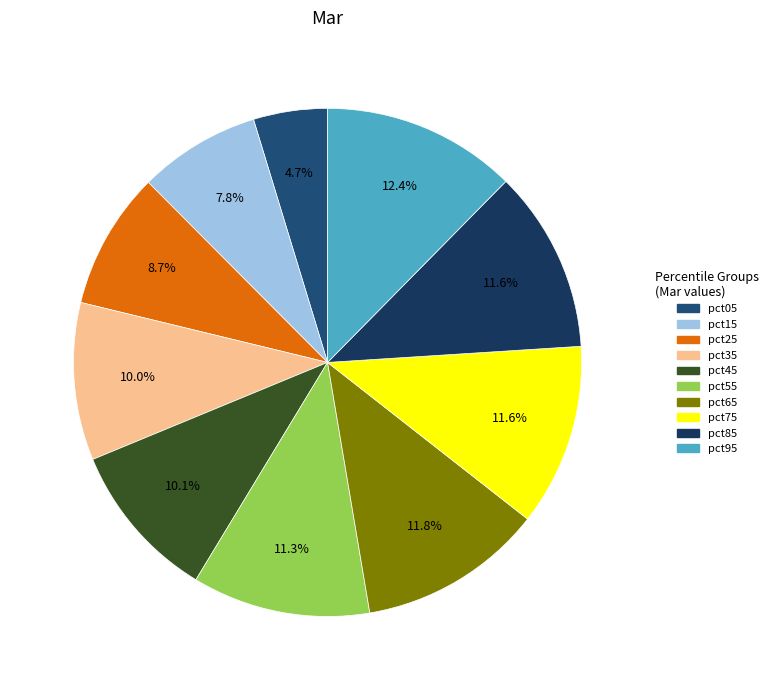

Does any single category account for the majority?

No